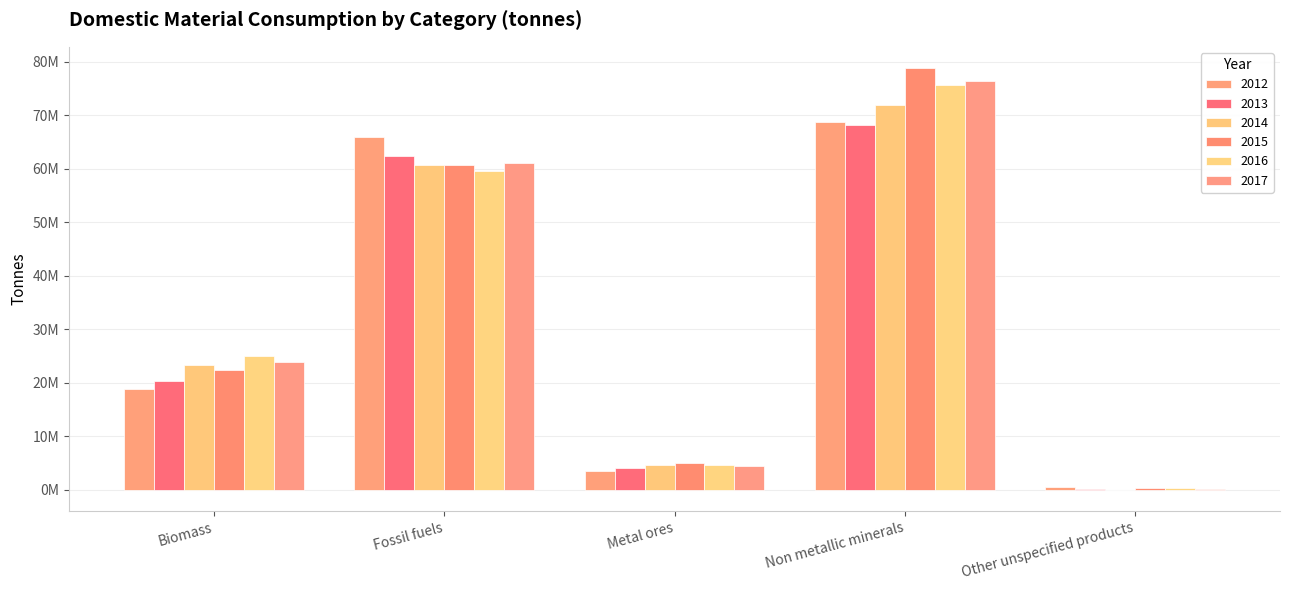

Does the chart contain stacked bars?

No